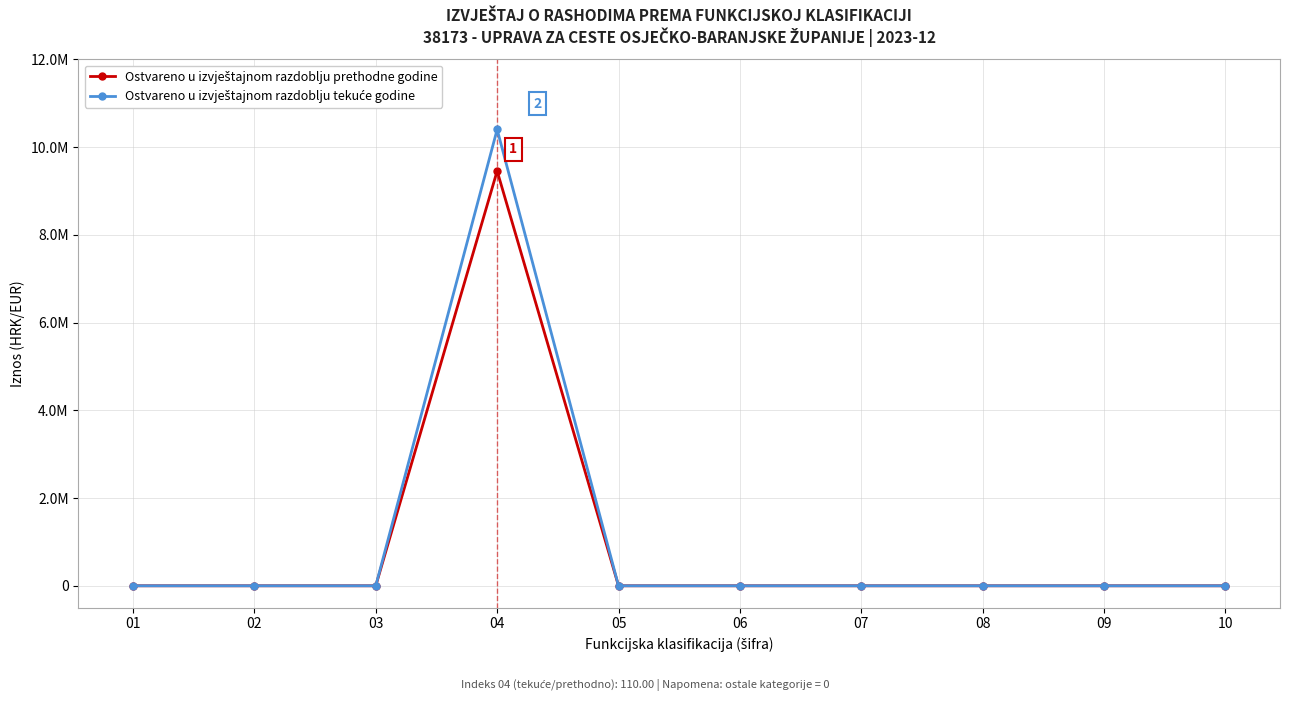

True or false: Ostvareno u izvještajnom razdoblju prethodne godine and Ostvareno u izvještajnom razdoblju tekuće godine cross at least once.

False